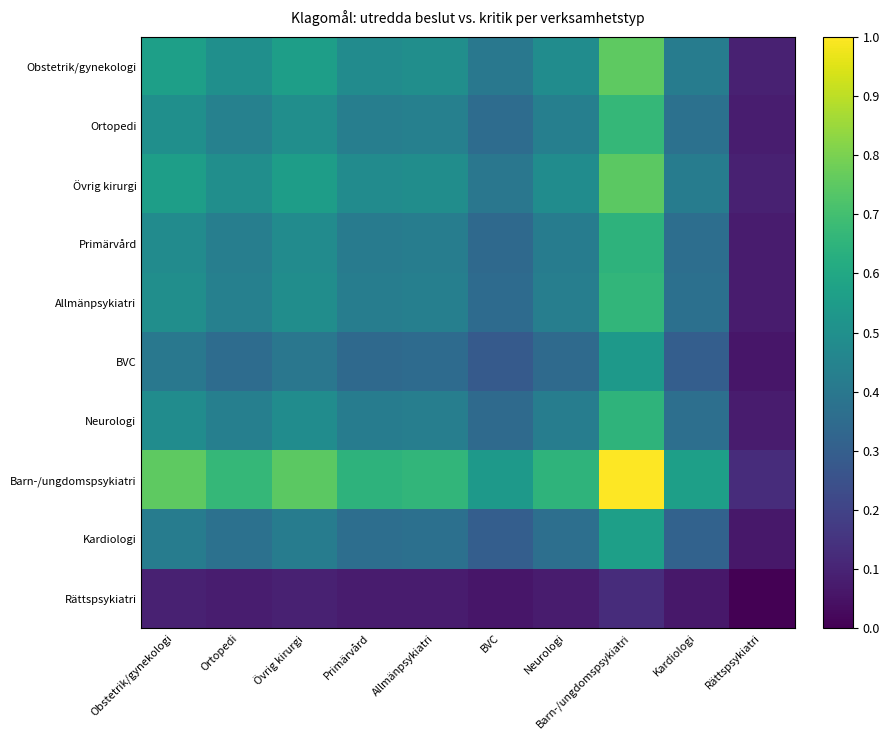

What is the total value across all series at Barn-/ungdomspsykiatri?

6.3